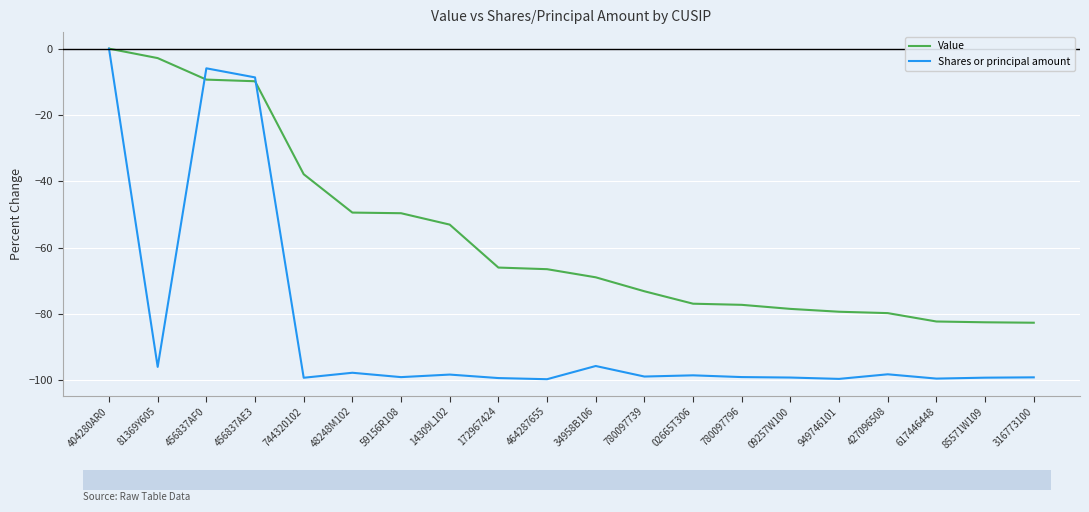

List the series in order of their overall mean, highest first.

Value, Shares or principal amount